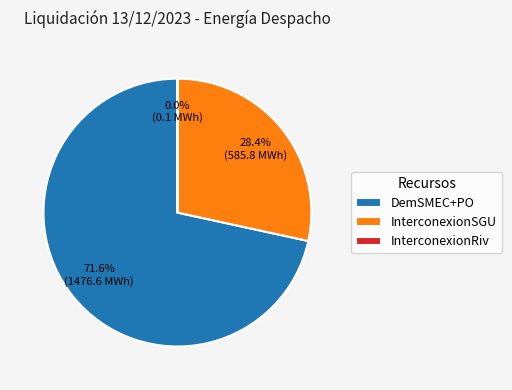

Which category has the biggest portion of the pie?

DemSMEC+PO